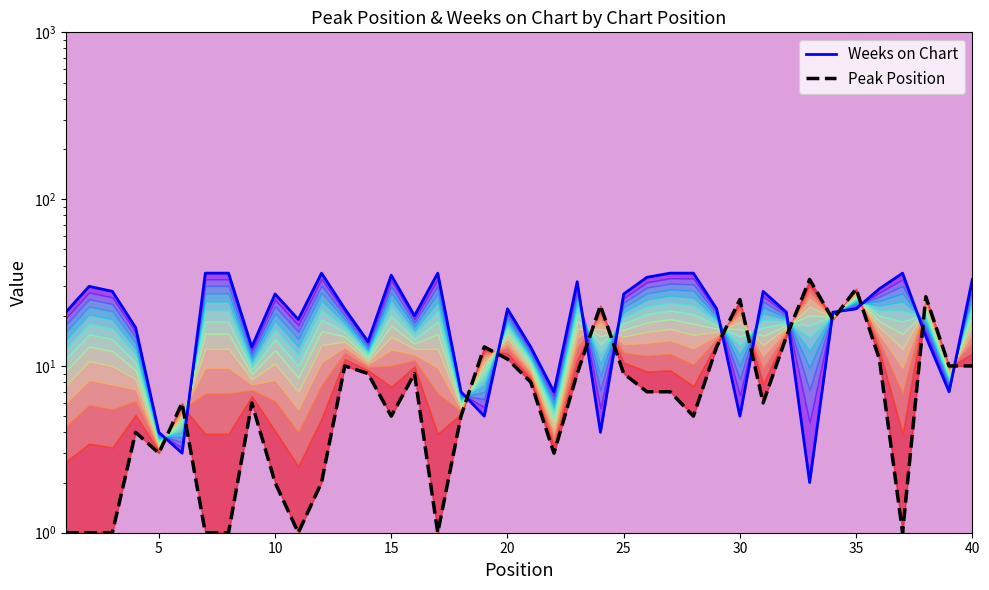

Reading left to right, extract all data points from this chart.

Weeks on Chart: 21	30	28	17	4	3	36	36	13	27	19	36	22	14	35	20	36	7	5	22	13	7	32	4	27	34	36	36	22	5	28	21	2	21	22	29	36	15	7	33
Peak Position: 1	1	1	4	3	6	1	1	6	2	1	2	10	9	5	9	1	5	13	11	8	3	9	23	9	7	7	5	13	25	6	15	33	19	29	11	1	26	10	10